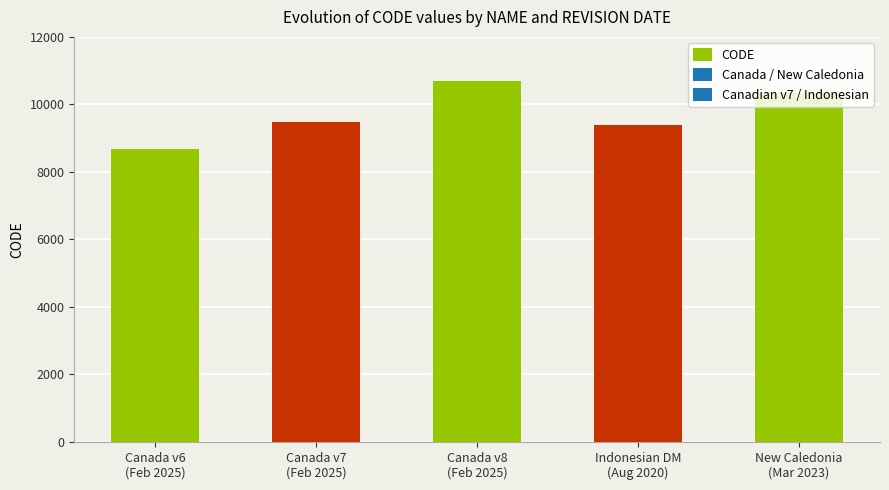

Is it true that the value at Indonesian DM
(Aug 2020) is 9375?

True